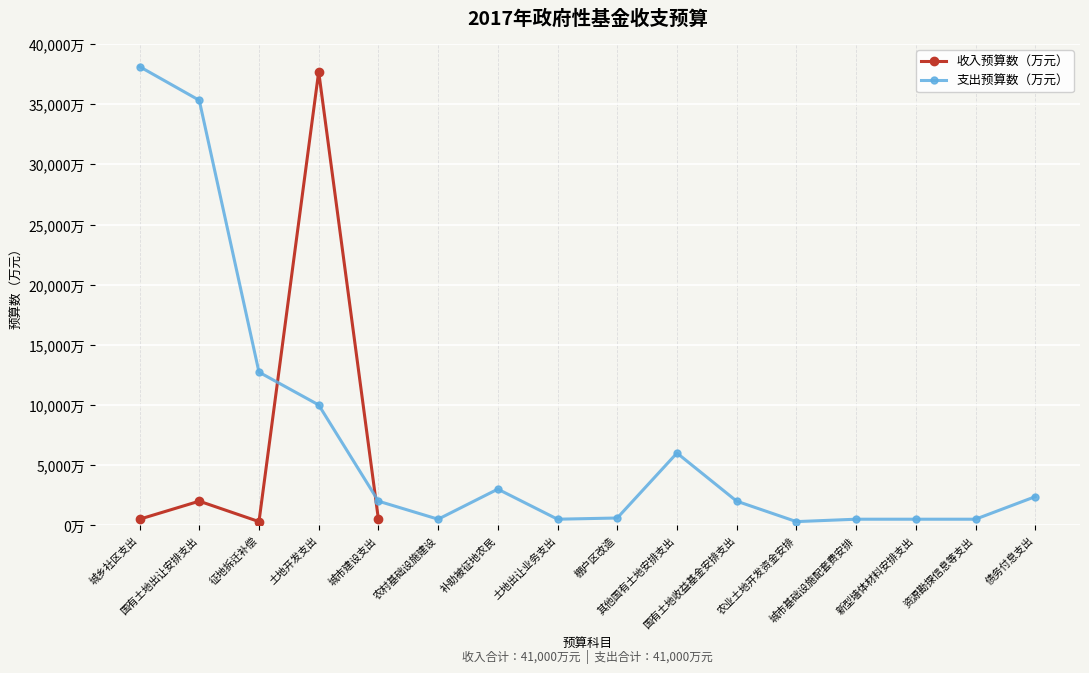

What is the label of the 2nd point from the right?

土地开发支出